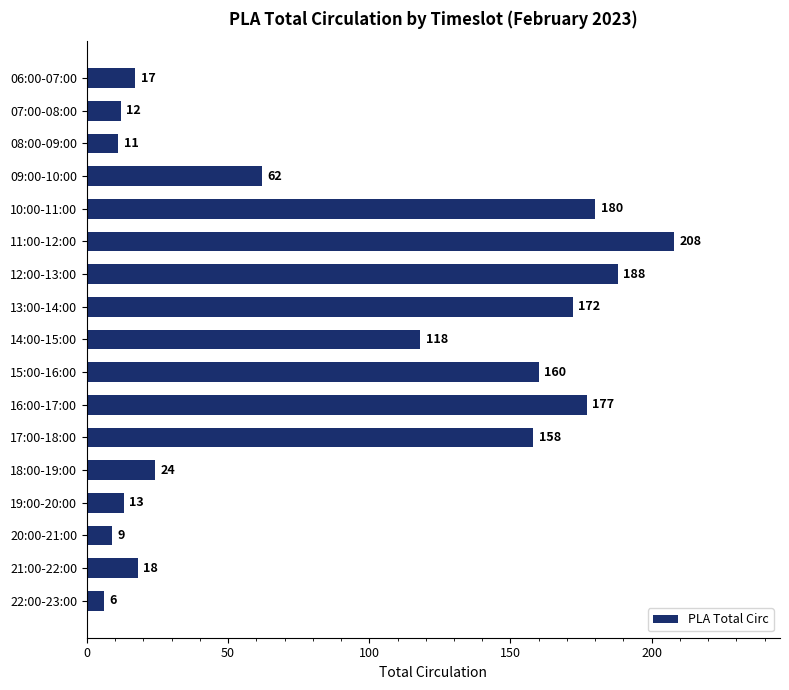

How many data points are less than 62?

8